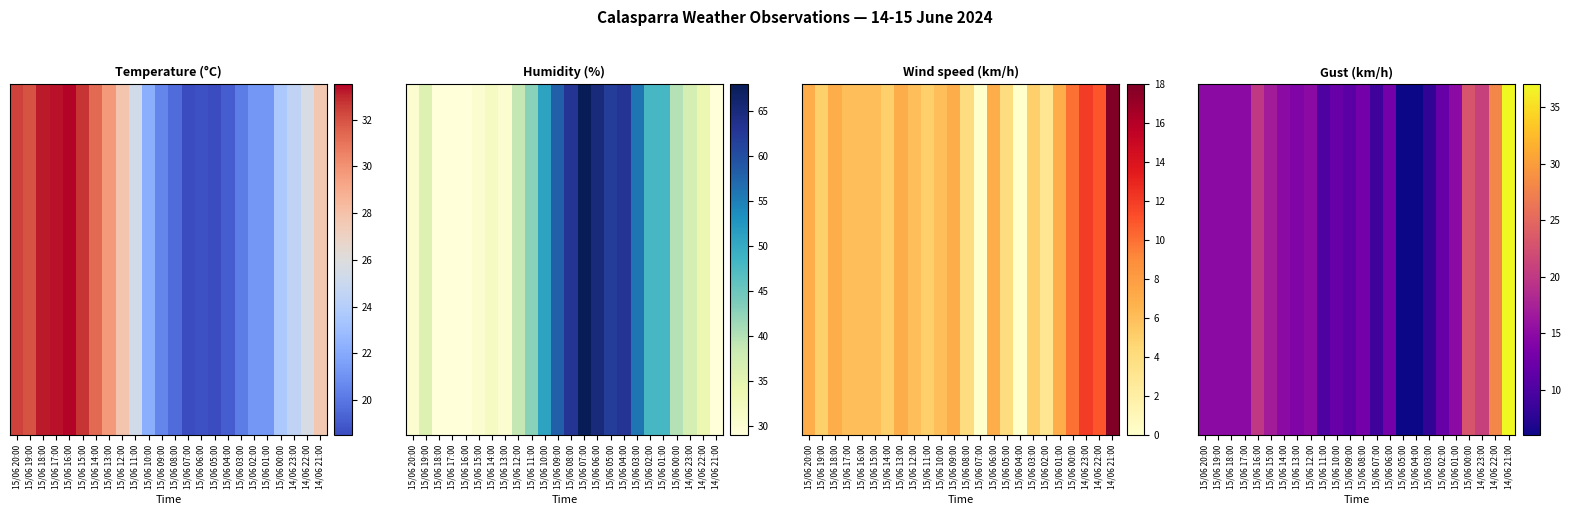

Approximately how many times larger is the value at 15/06 14:00 compared to 15/06 01:00?

1.0